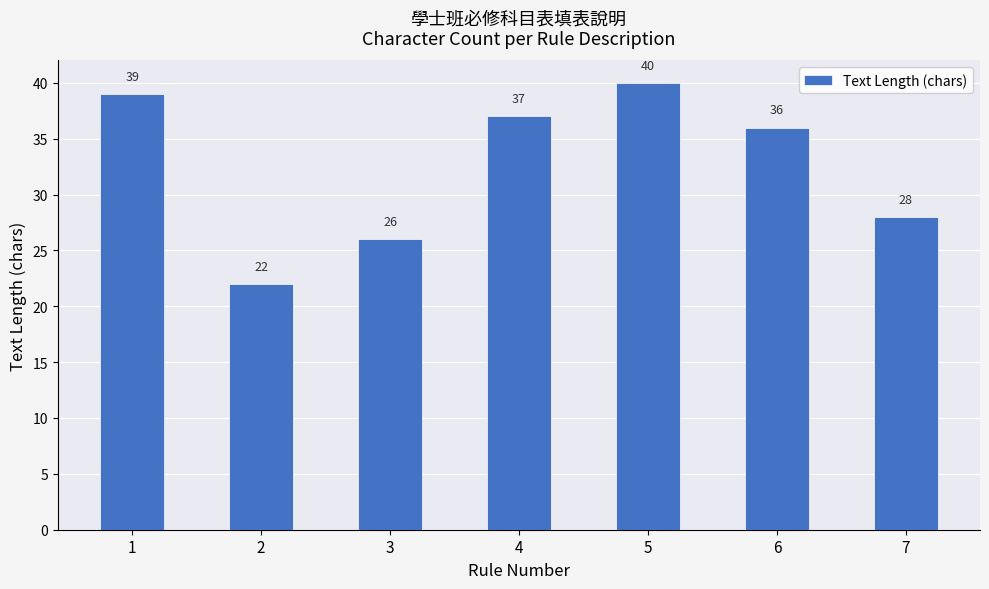

What is the maximum value shown in the chart?

40